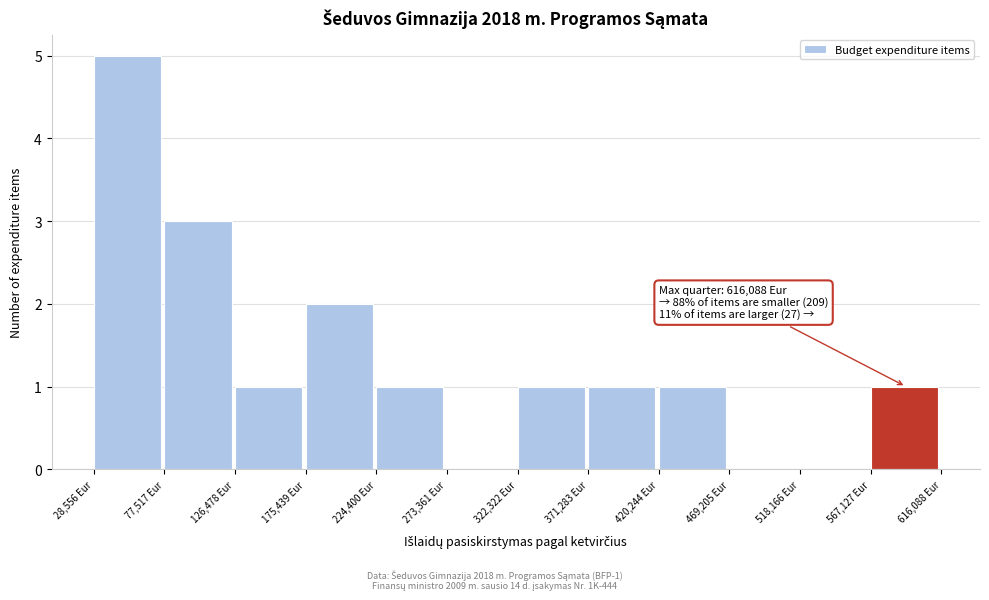

Over which range of the x-axis is the bar tallest?

30000 to 80000